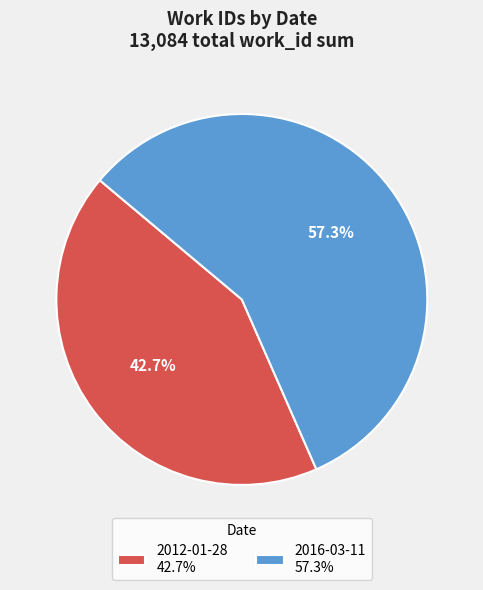

The 2016-03-11 slice represents 57% of the pie. True or false?

True